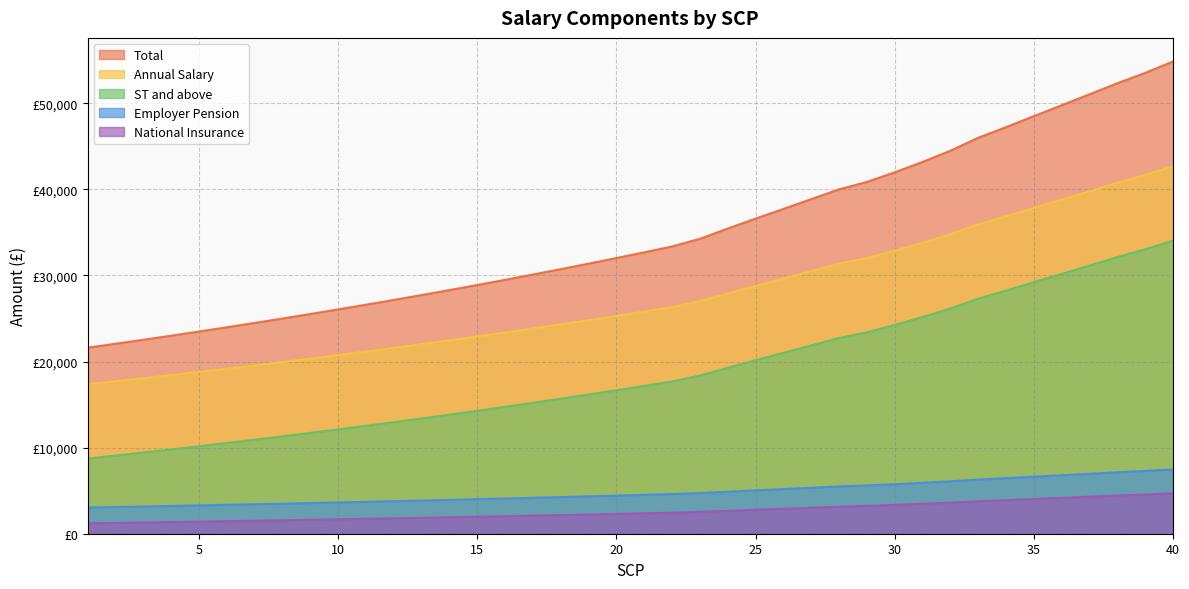

How many values in the Annual Salary series exceed 25801?

19